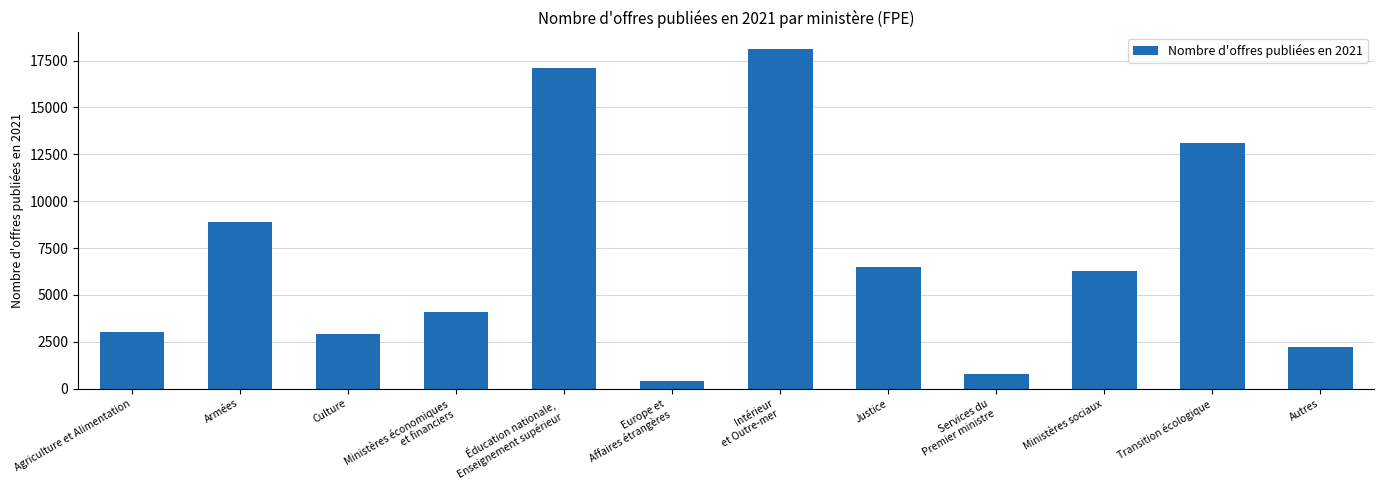

The chart shows a value of 18100 at Intérieur
et Outre-mer. True or false?

True